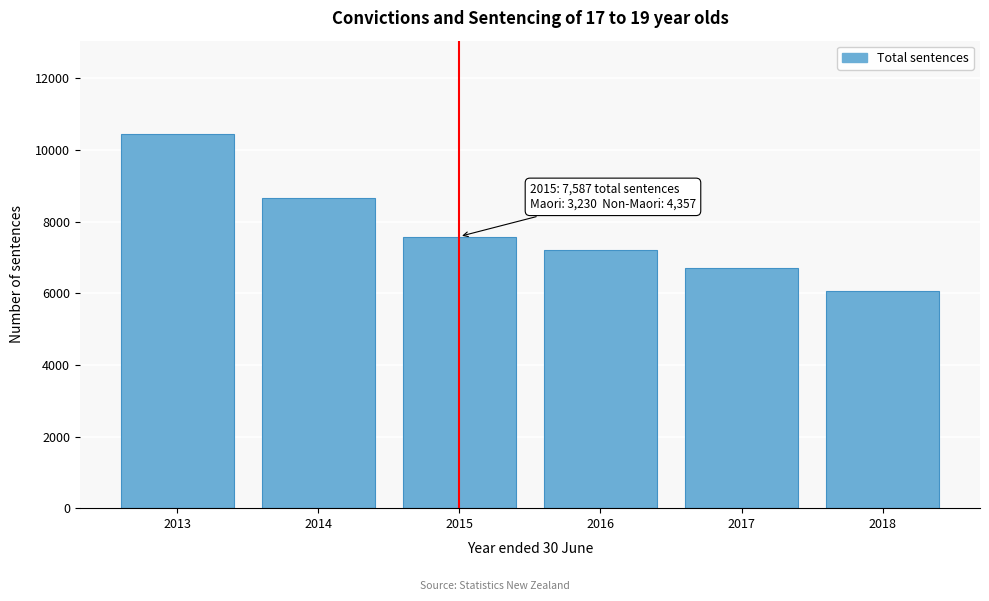

Reading left to right, list all the values displayed in this chart.

2013=10445	2014=8654	2015=7587	2016=7209	2017=6694	2018=6061